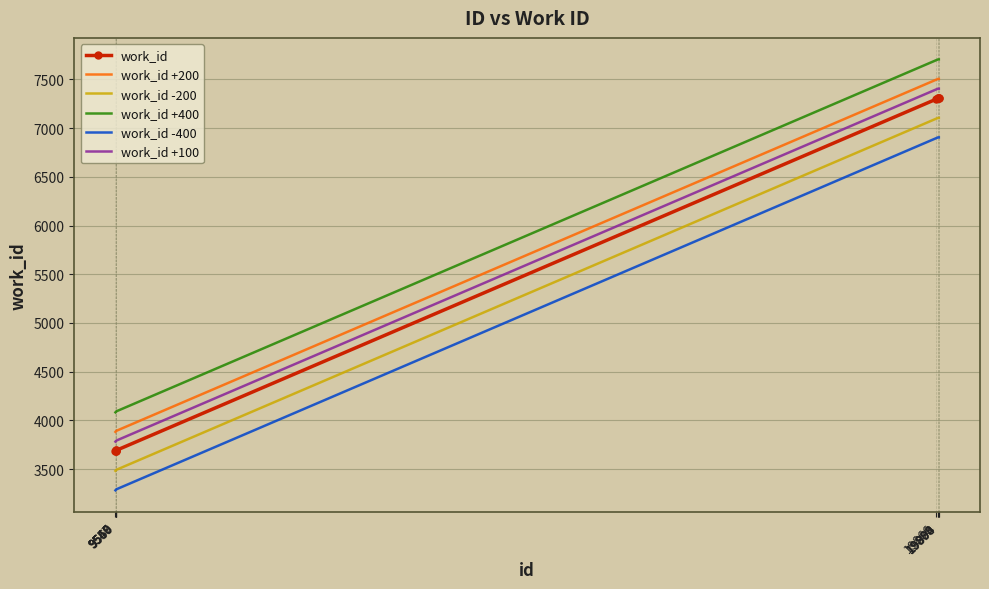

What is the maximum value shown in the chart?

7704